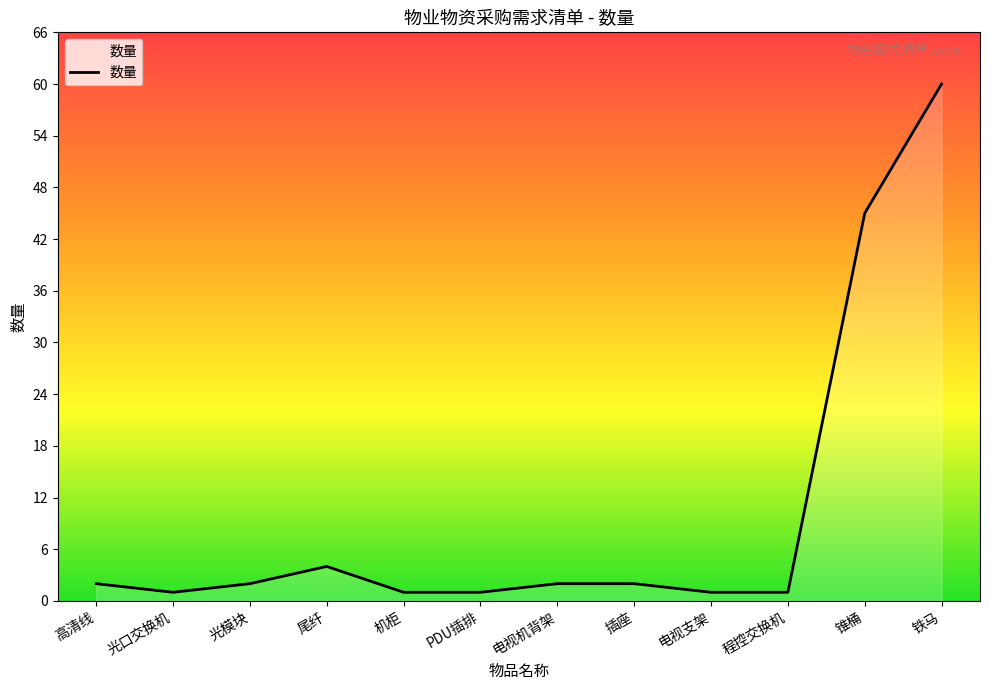

Which label corresponds to the largest value in the chart?

铁马